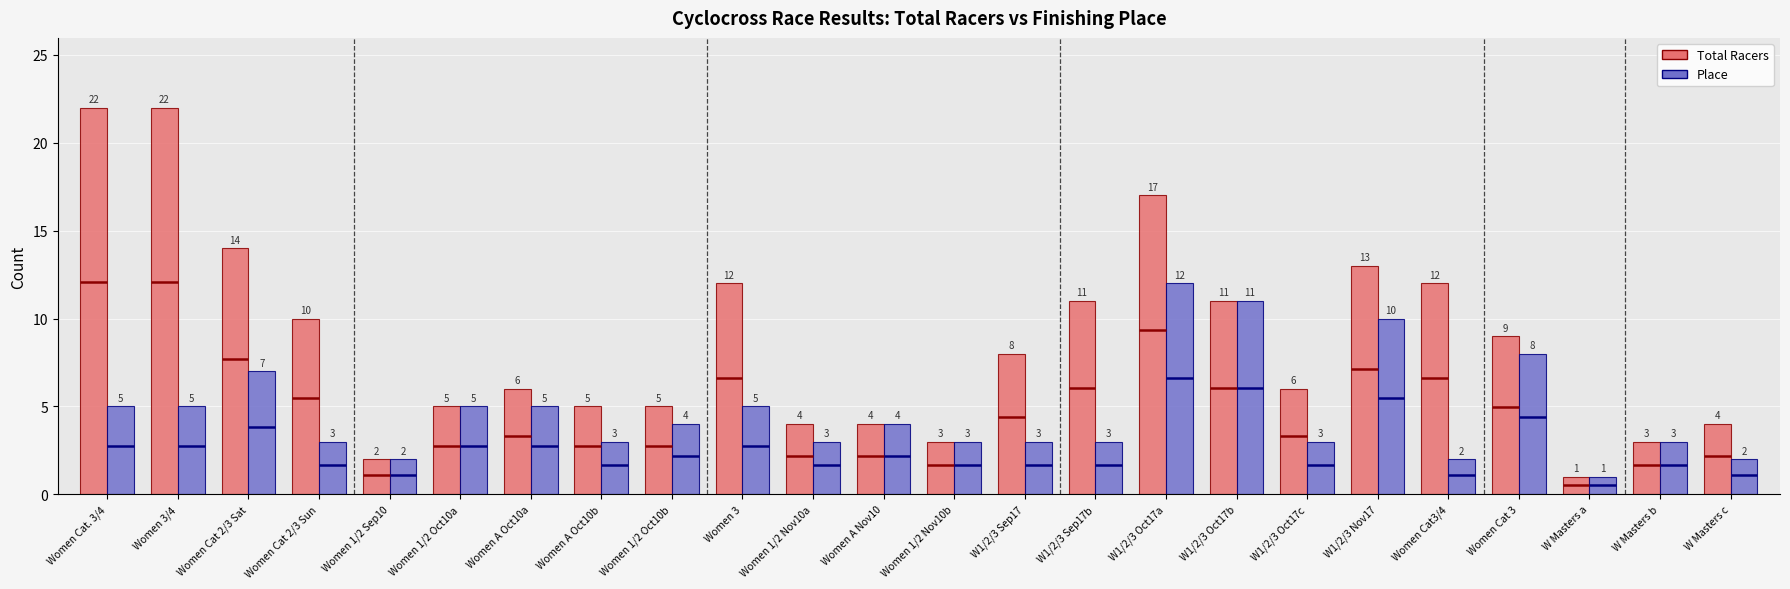

Where does the Total Racers series first go above 8?

Women Cat. 3/4